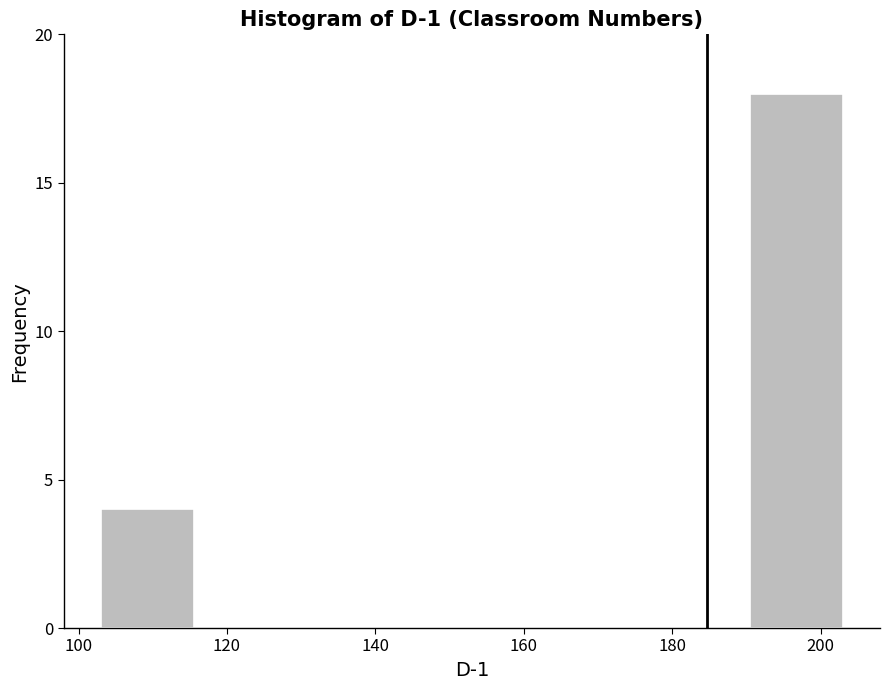

Over which range of the x-axis is the bar tallest?

190.5 to 203.0